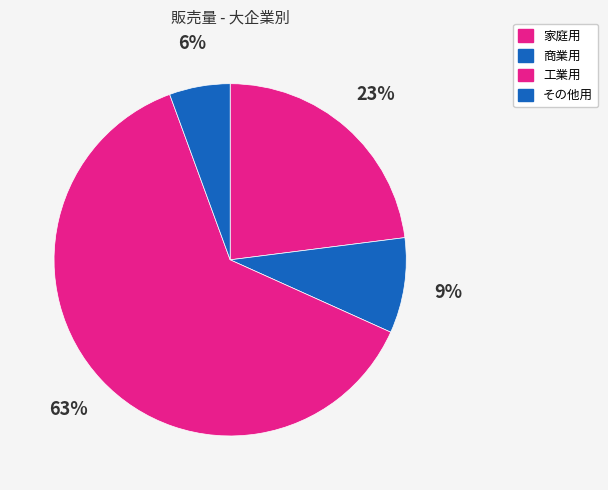

Which slice represents more than half of the pie?

工業用